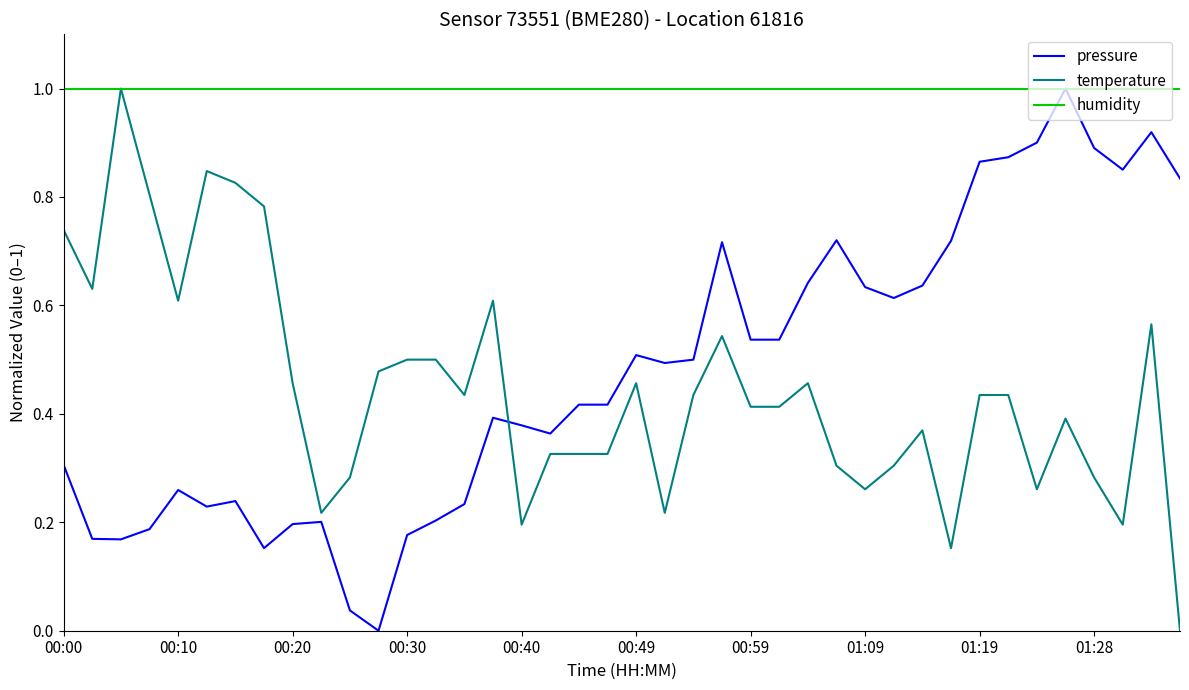

Is this an area chart (filled region under the line)?

No